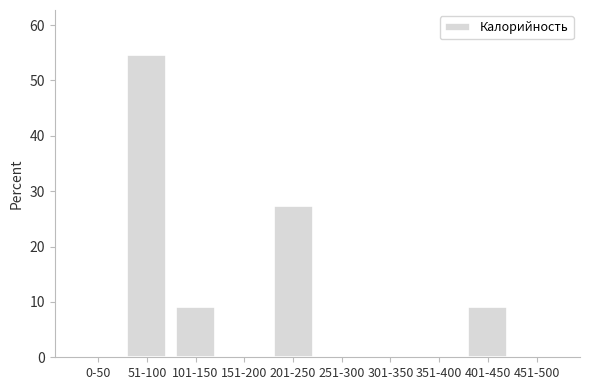

Reading left to right, list all the values displayed in this chart.

0-50=0.0	51-100=54.5	101-150=9.1	151-200=0.0	201-250=27.3	251-300=0.0	301-350=0.0	351-400=0.0	401-450=9.1	451-500=0.0